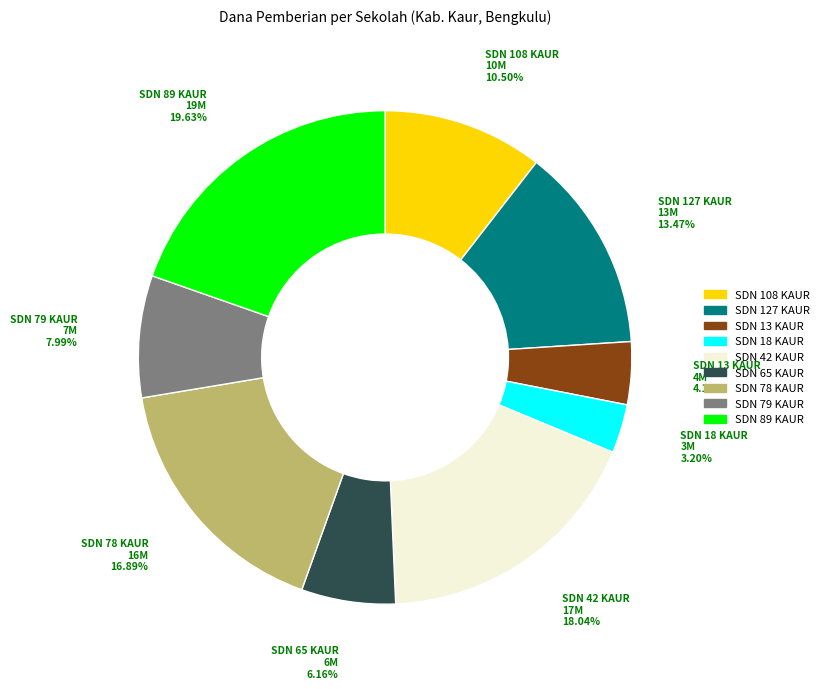

To the nearest percent, what is the combined percentage of SDN 42 KAUR and SDN 89 KAUR?

38%